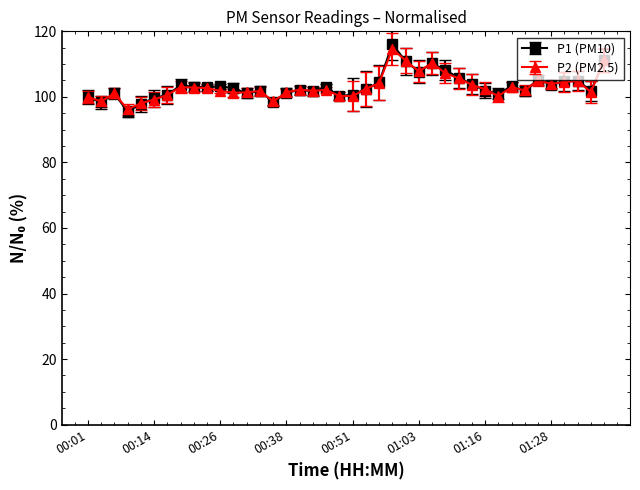

True or false: P2 (PM2.5) has more than 0 points higher than both neighbors.

True